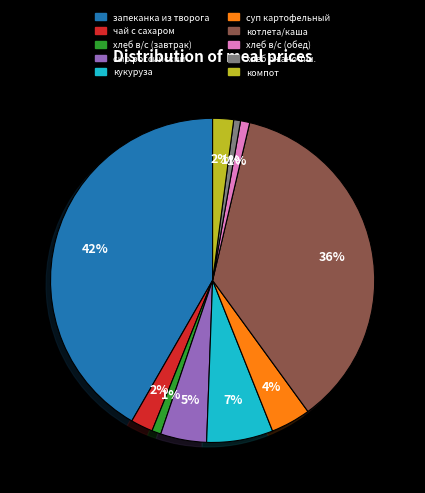

Does any single category account for the majority?

No